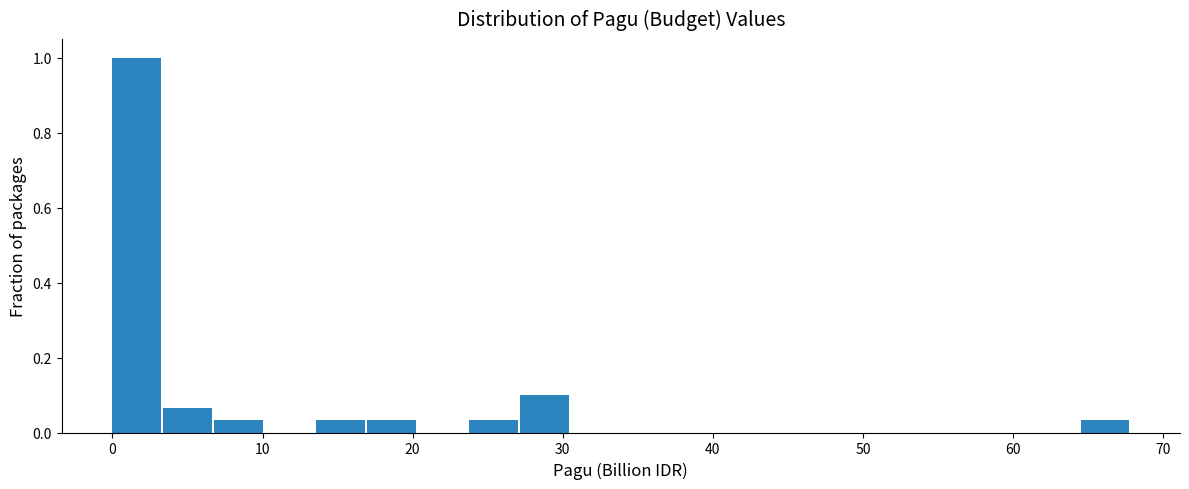

Read against the x-axis, roughly where is the centre of the tallest bar?

2